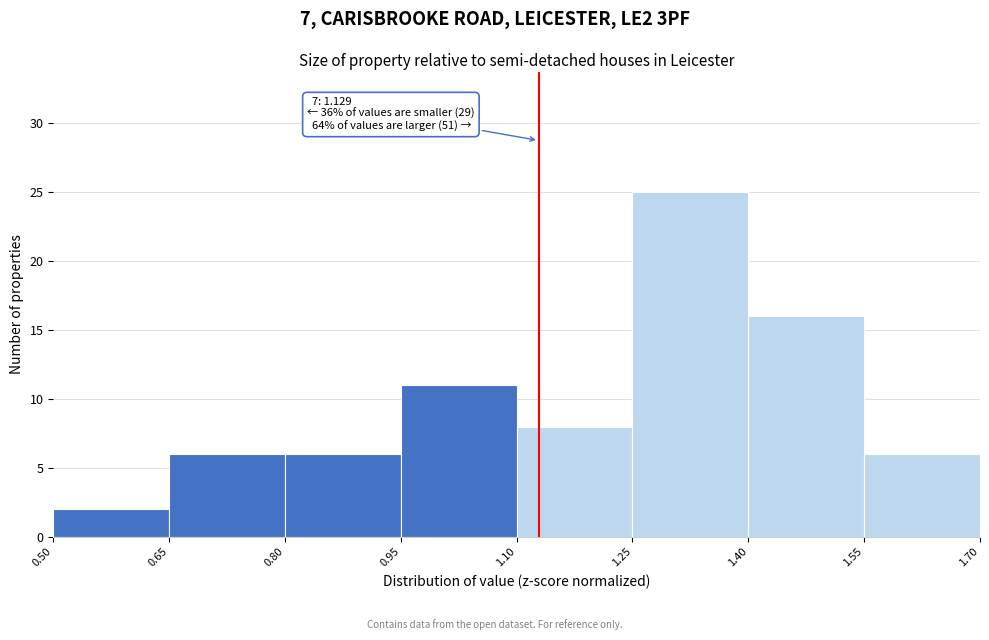

Which range on the x-axis has the tallest bar?

1.25 to 1.40